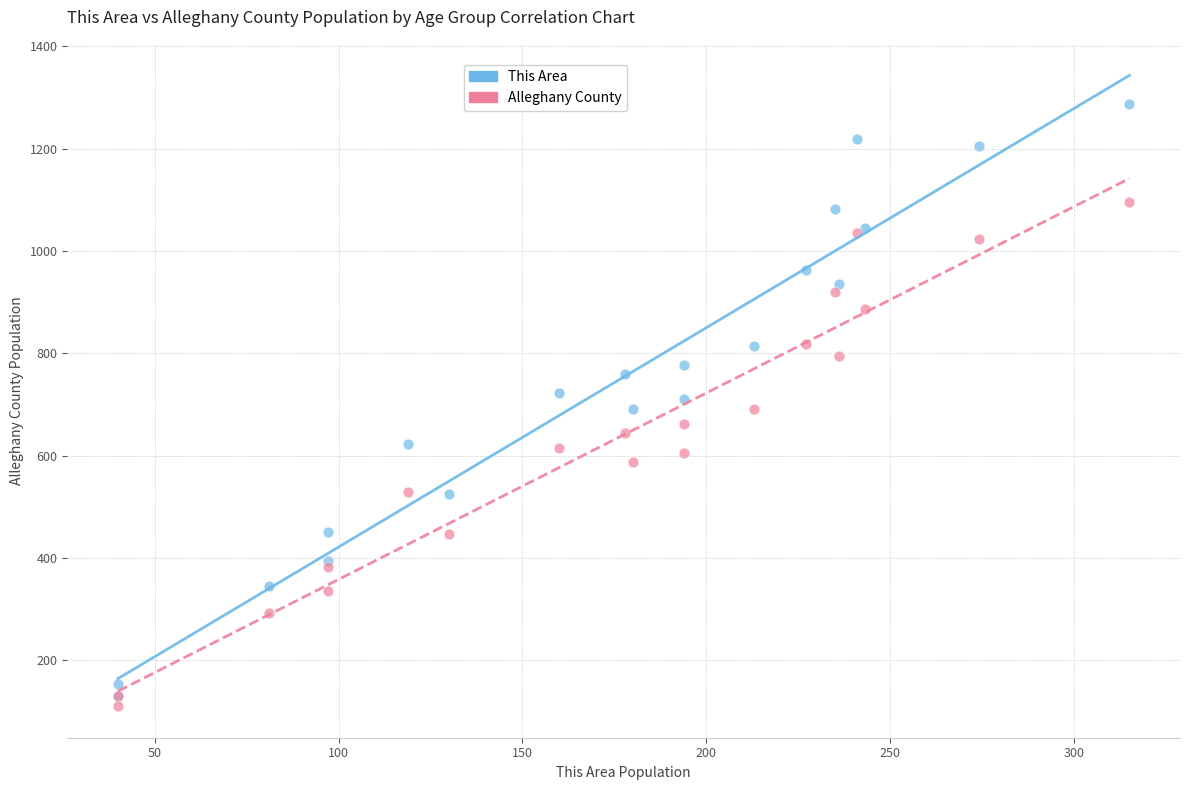

Which series reaches the minimum Y coordinate?

Alleghany County